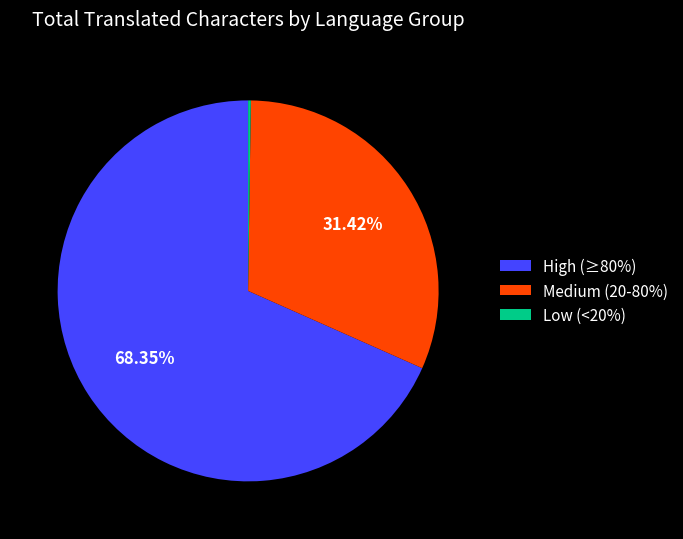

Is there a majority slice in this chart?

Yes